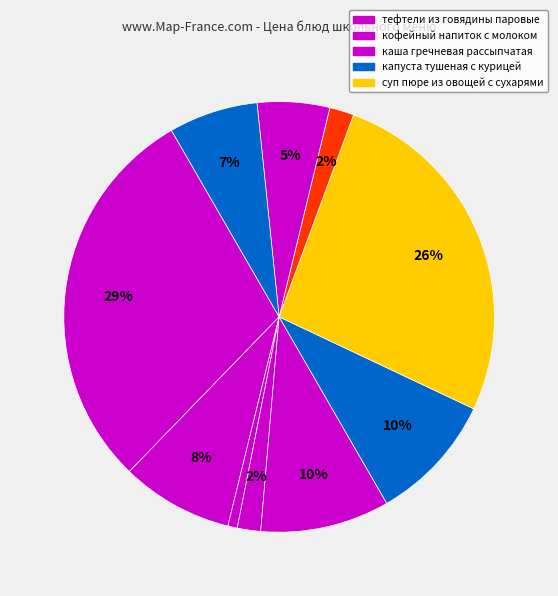

How many segments does this pie chart have?

10